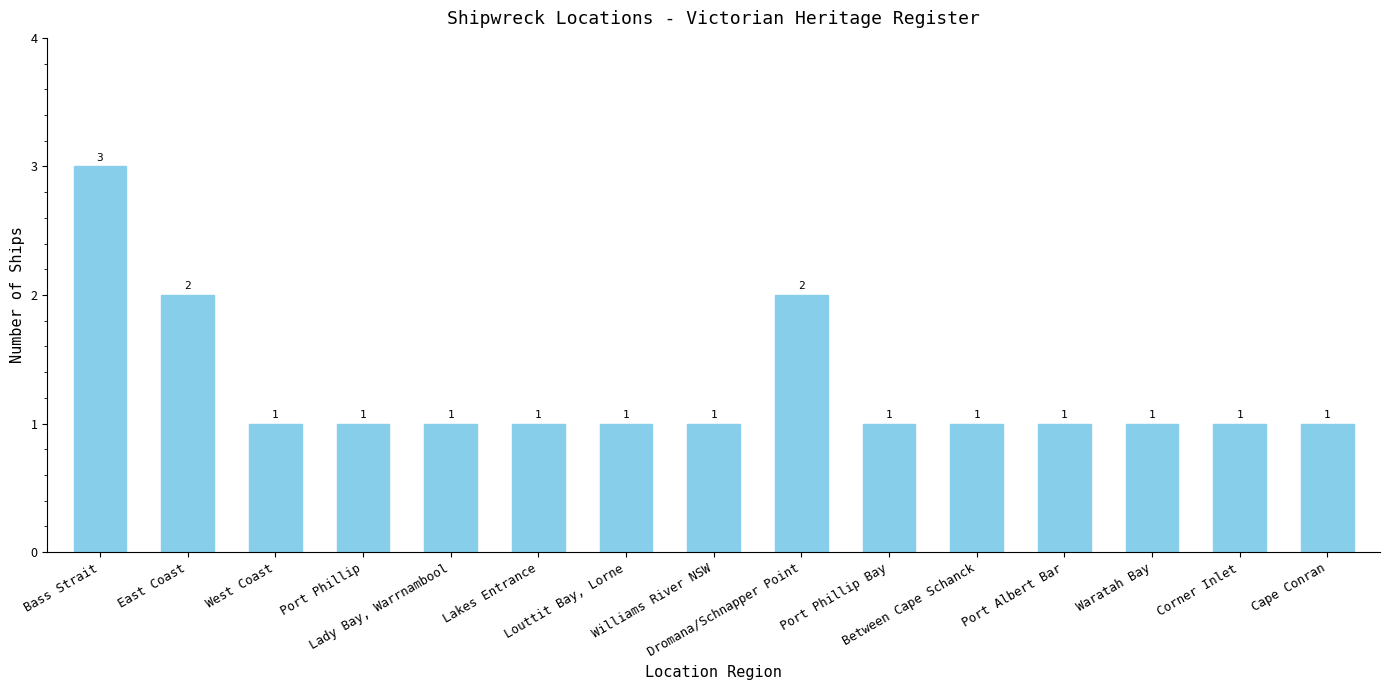

What is the value of the 4th bar from the left?

1